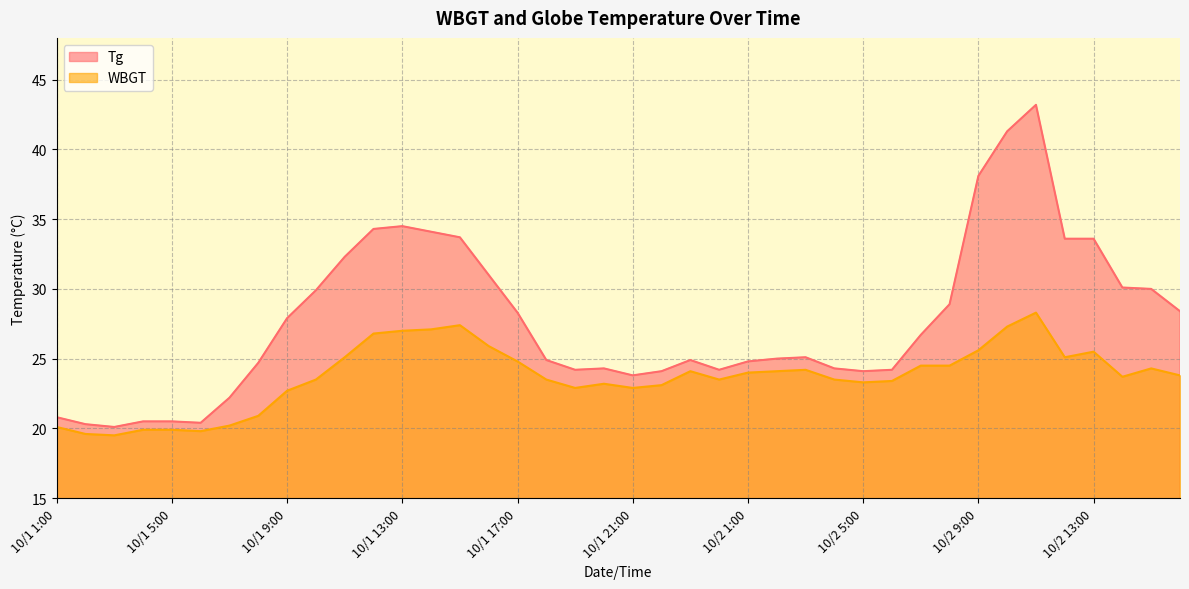

Reading right to left, extract all data points from this chart.

WBGT: 23.8	24.3	23.7	25.5	25.1	28.3	27.3	25.6	24.5	24.5	23.4	23.3	23.5	24.2	24.1	24.0	23.5	24.1	23.1	22.9	23.2	22.9	23.5	24.8	25.9	27.4	27.1	27.0	26.8	25.1	23.5	22.7	20.9	20.2	19.8	19.9	19.9	19.5	19.6	20.1
Tg: 28.4	30.0	30.1	33.6	33.6	43.2	41.3	38.1	28.9	26.7	24.2	24.1	24.3	25.1	25.0	24.8	24.2	24.9	24.1	23.8	24.3	24.2	24.9	28.3	31.0	33.7	34.1	34.5	34.3	32.3	29.9	27.9	24.7	22.2	20.4	20.5	20.5	20.1	20.3	20.8